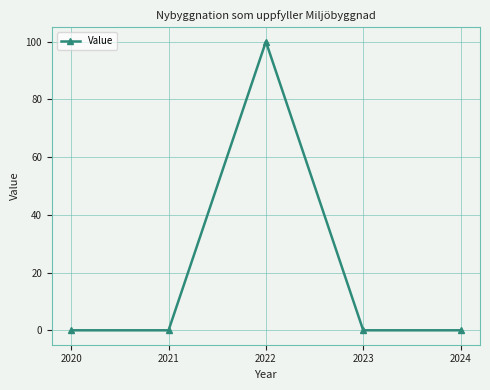

What is the maximum value shown in the chart?

100